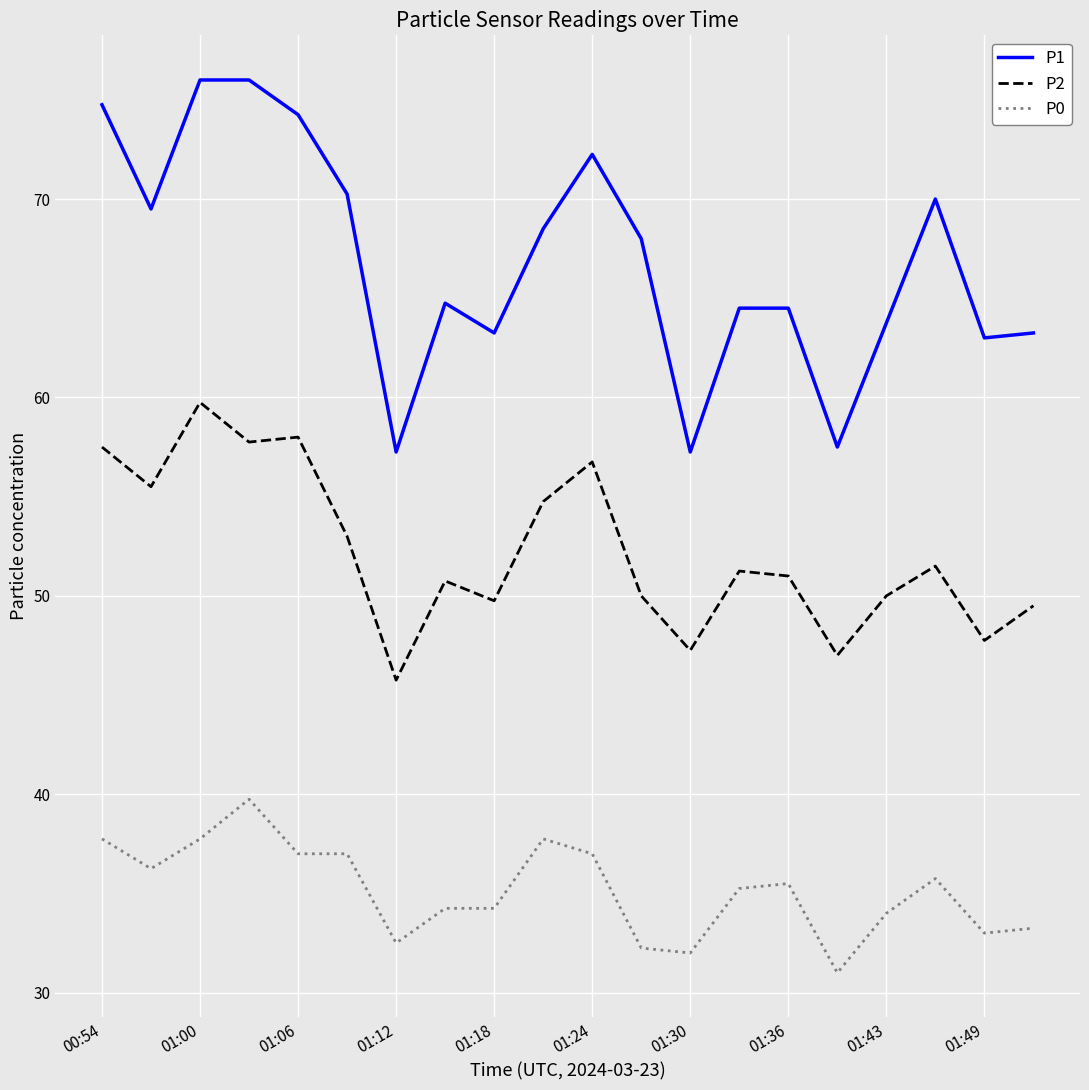

Rank the series by their average value, from highest to lowest.

P1, P2, P0